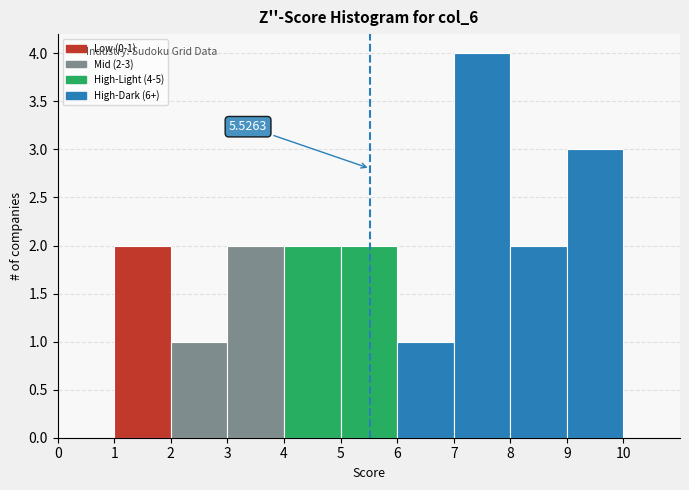

Which range on the x-axis has the tallest bar?

7 to 8